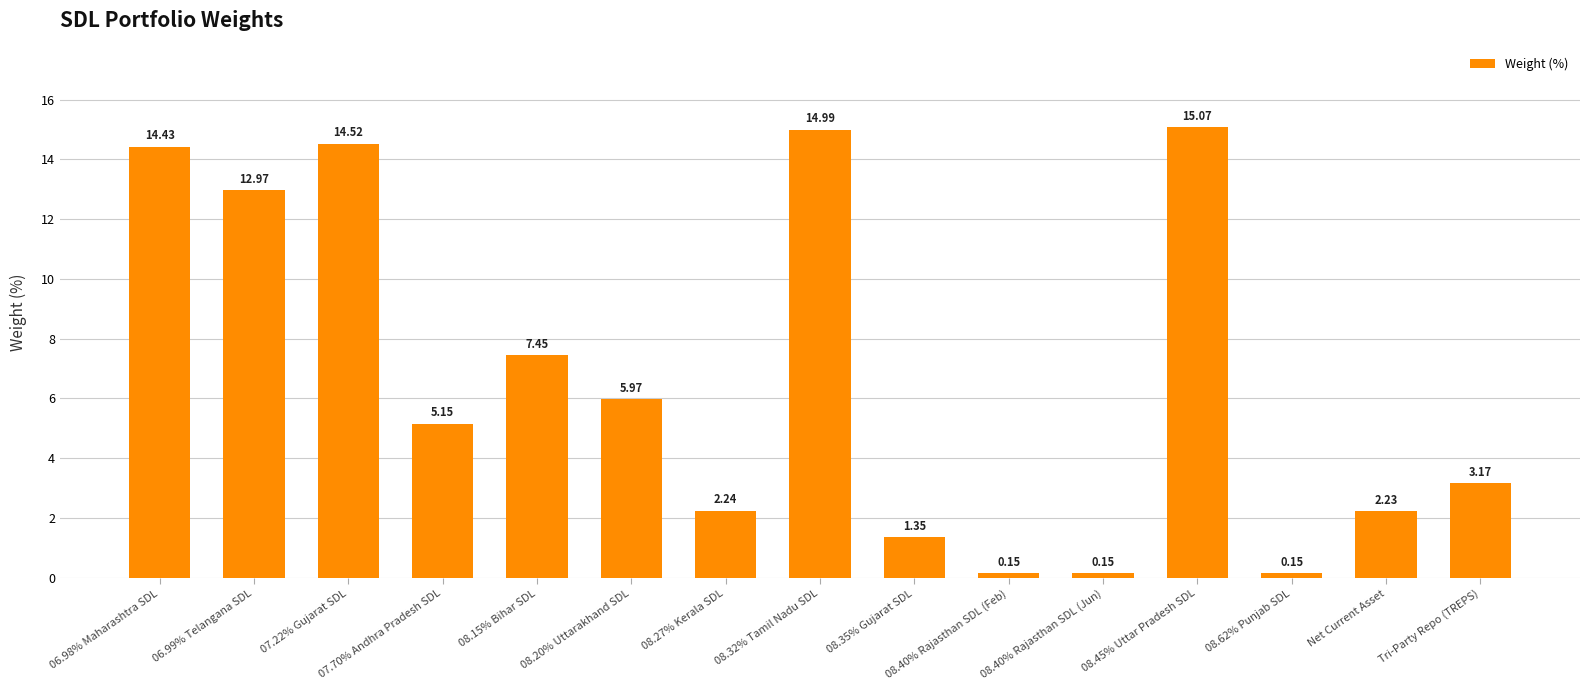

The value at 06.99% Telangana SDL is 13.0. True or false?

True